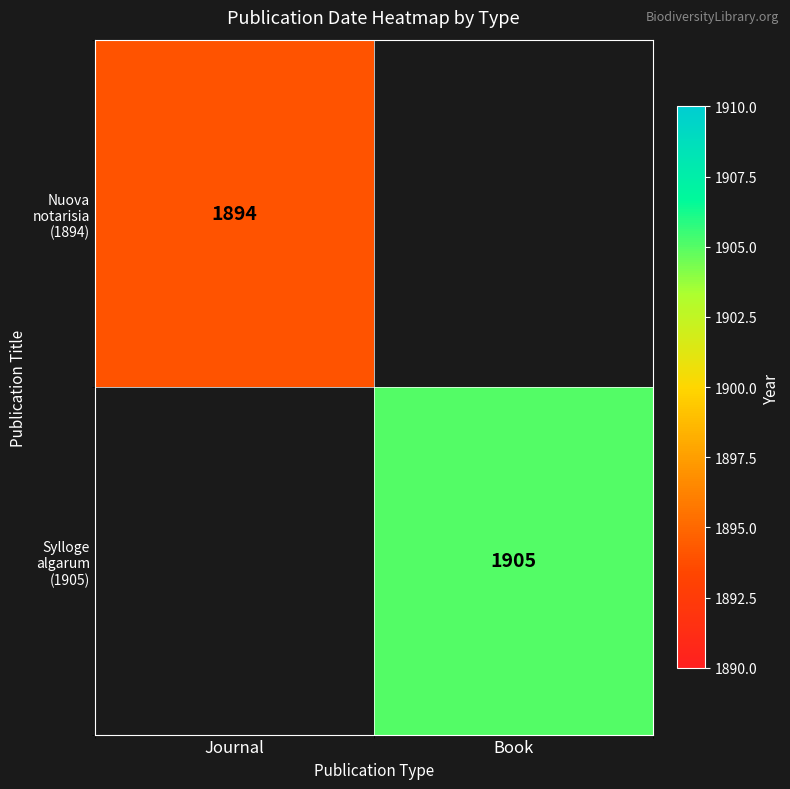

The Nuova notarisia (1894) series shows 582 at Journal. True or false?

False